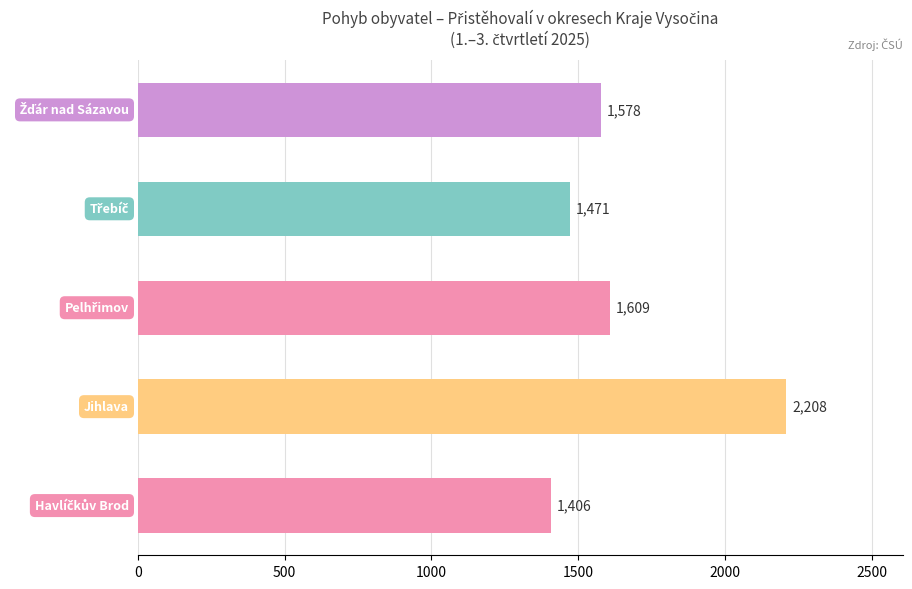

What is the minimum value shown in the chart?

1406